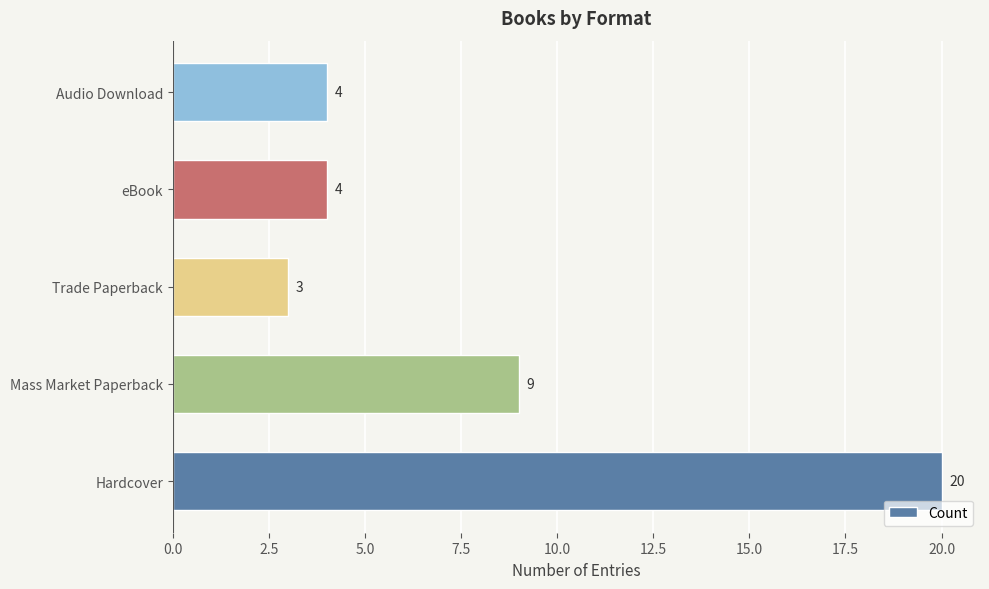

Reading bottom to top, list all the values displayed in this chart.

Hardcover=20	Mass Market Paperback=9	Trade Paperback=3	eBook=4	Audio Download=4